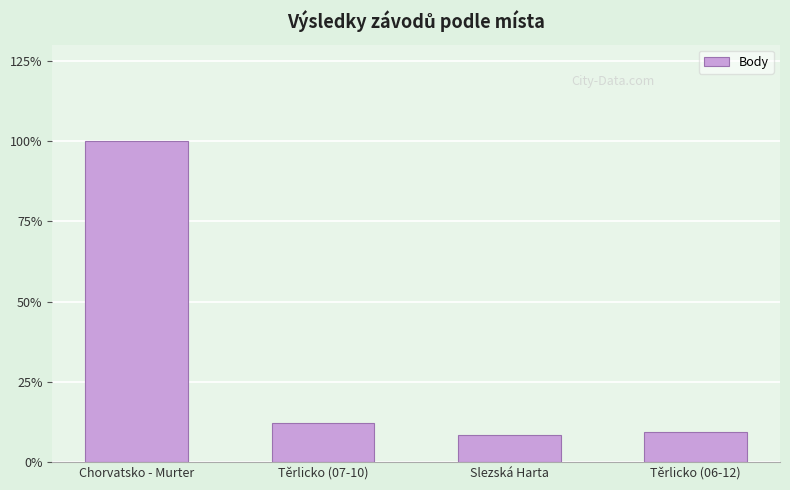

At which label is the value closest to 3194?

Těrlicko (07-10)